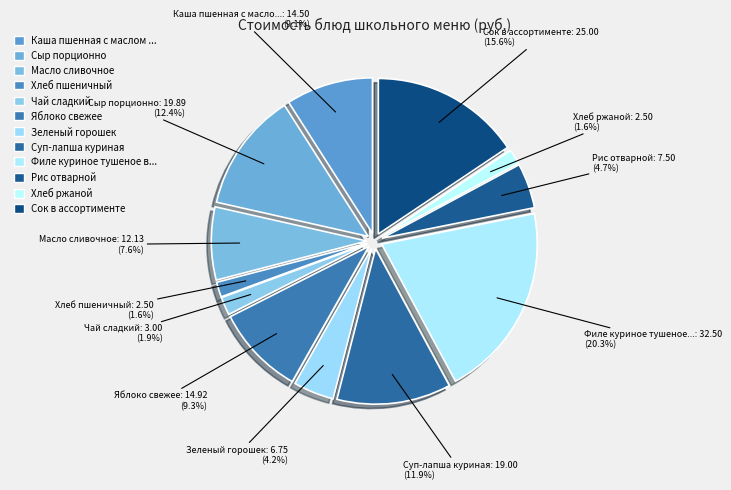

Rank the categories by value from lowest to highest.

Хлеб пшеничный, Хлеб ржаной, Чай сладкий, Зеленый горошек, Рис отварной, Масло сливочное, Каша пшенная с маслом сливочным, Яблоко свежее, Суп-лапша куриная, Сыр порционно, Сок в ассортименте, Филе куриное тушеное в соусе